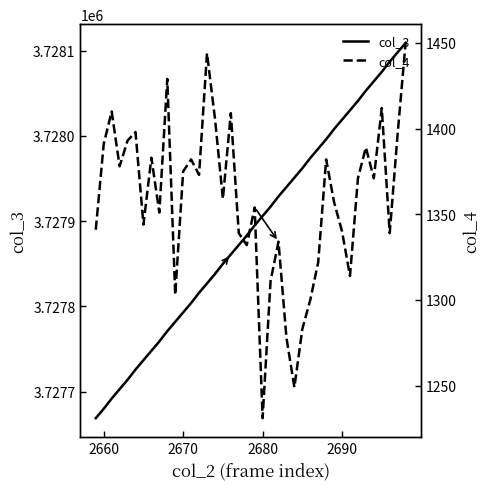

What is the minimum value for col_3?

3727669